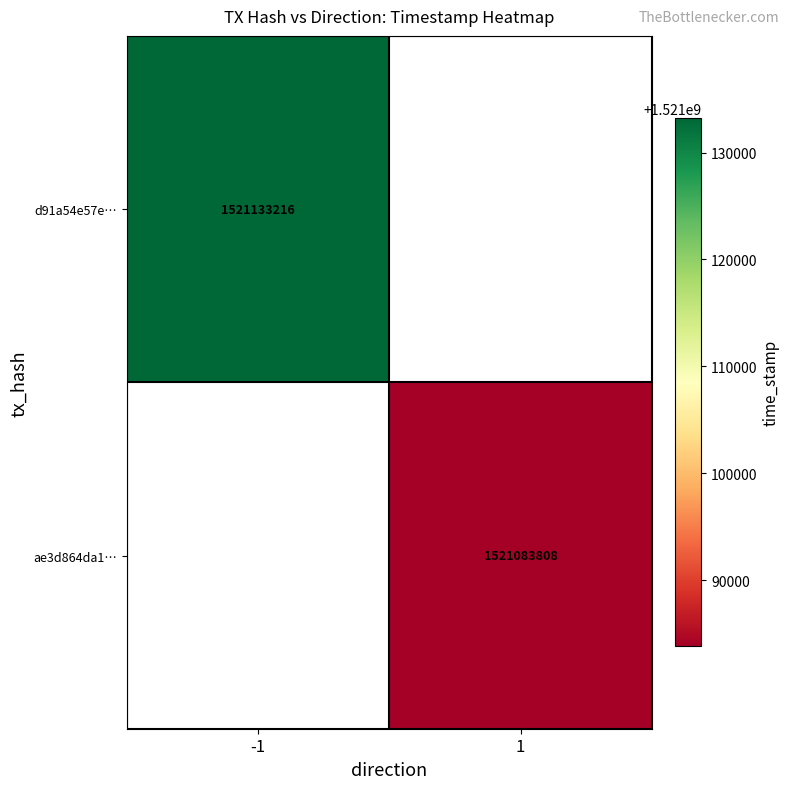

What is the maximum value shown in the chart?

1521133216.0